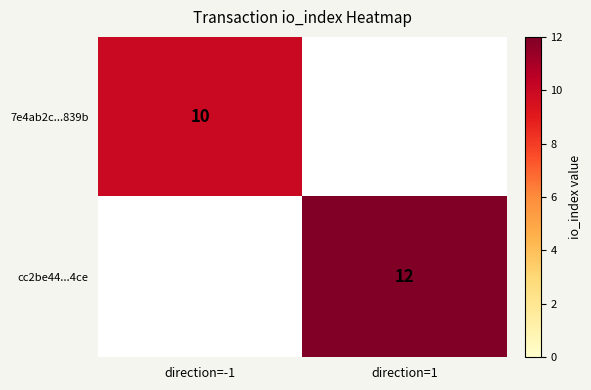

True or false: 7e4ab2c...839b has a value of 3 at direction=-1.

False